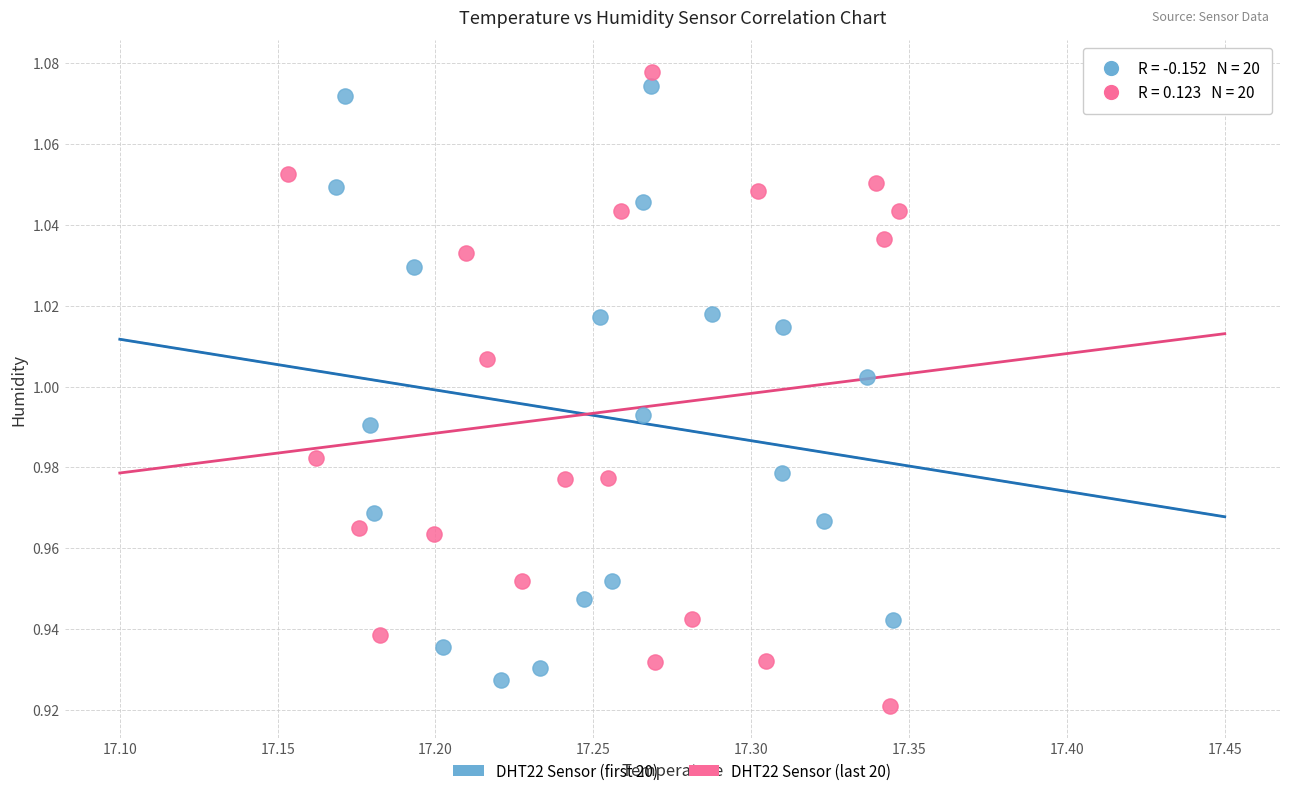

What are all the series names shown in the legend?

DHT22 Sensor (first 20), DHT22 Sensor (last 20)